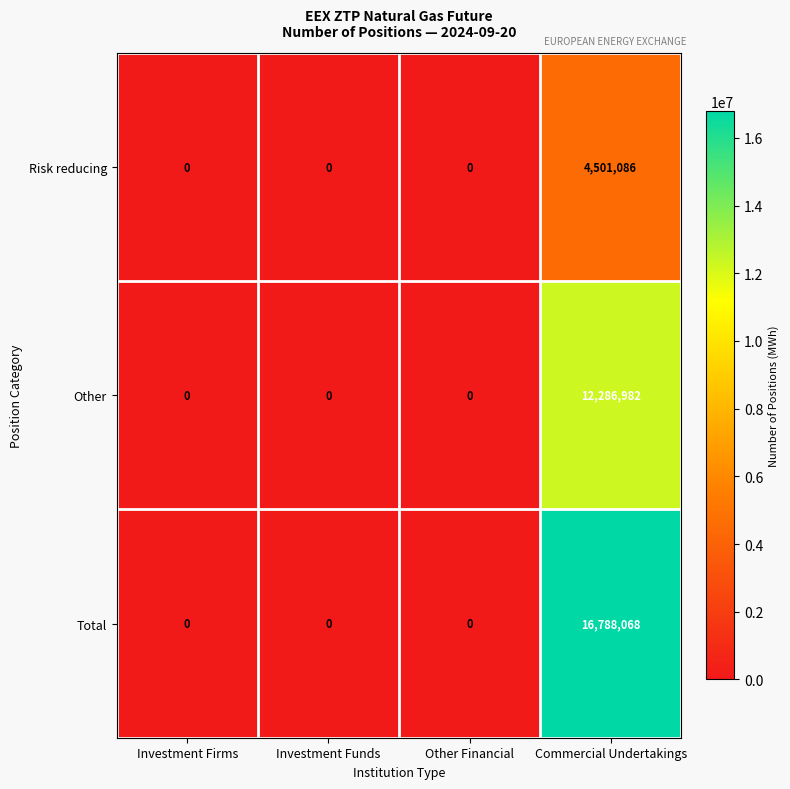

Rank the series by their average value, from lowest to highest.

Risk reducing, Other, Total